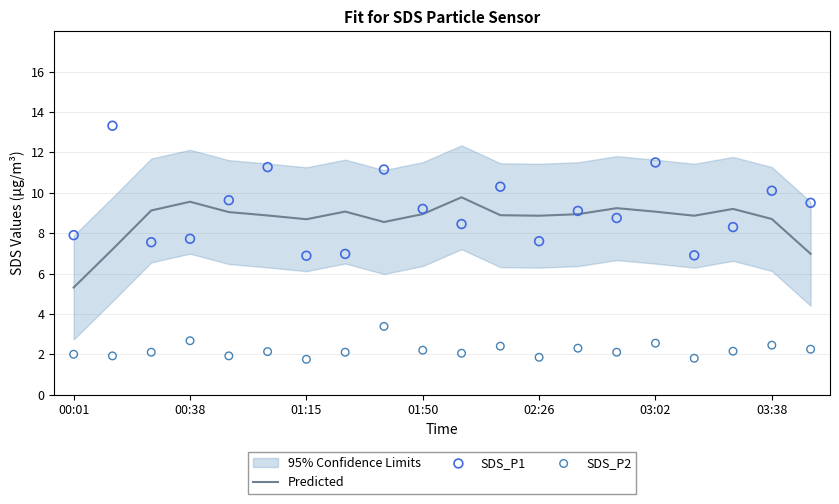

Is it true that Predicted equals 14.7 at 03:38?

False